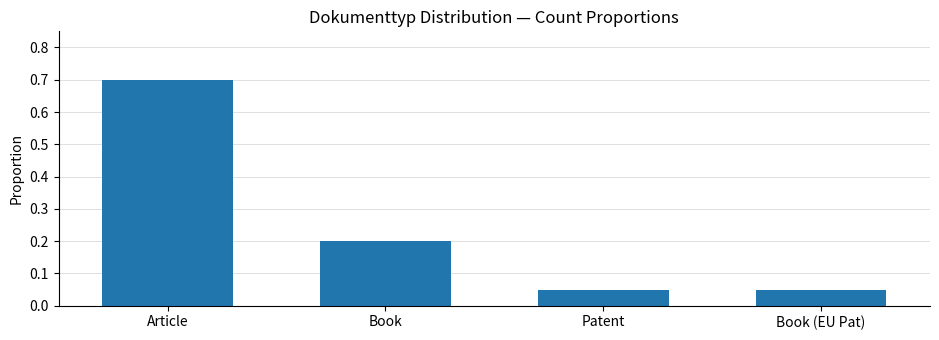

What is the greatest value displayed?

0.7